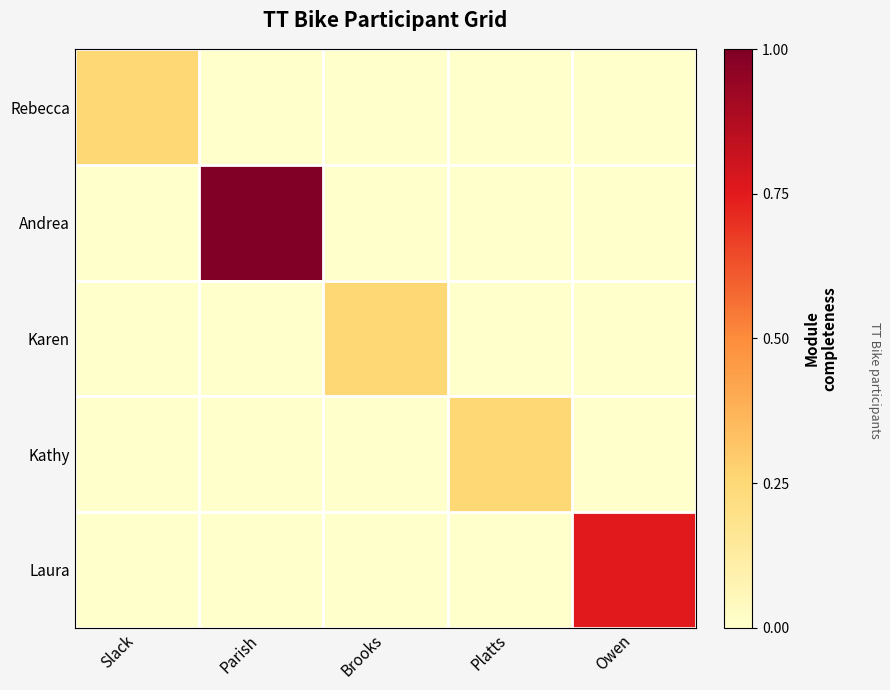

At Platts, list the series in order from largest to smallest.

Kathy, Rebecca, Andrea, Karen, Laura